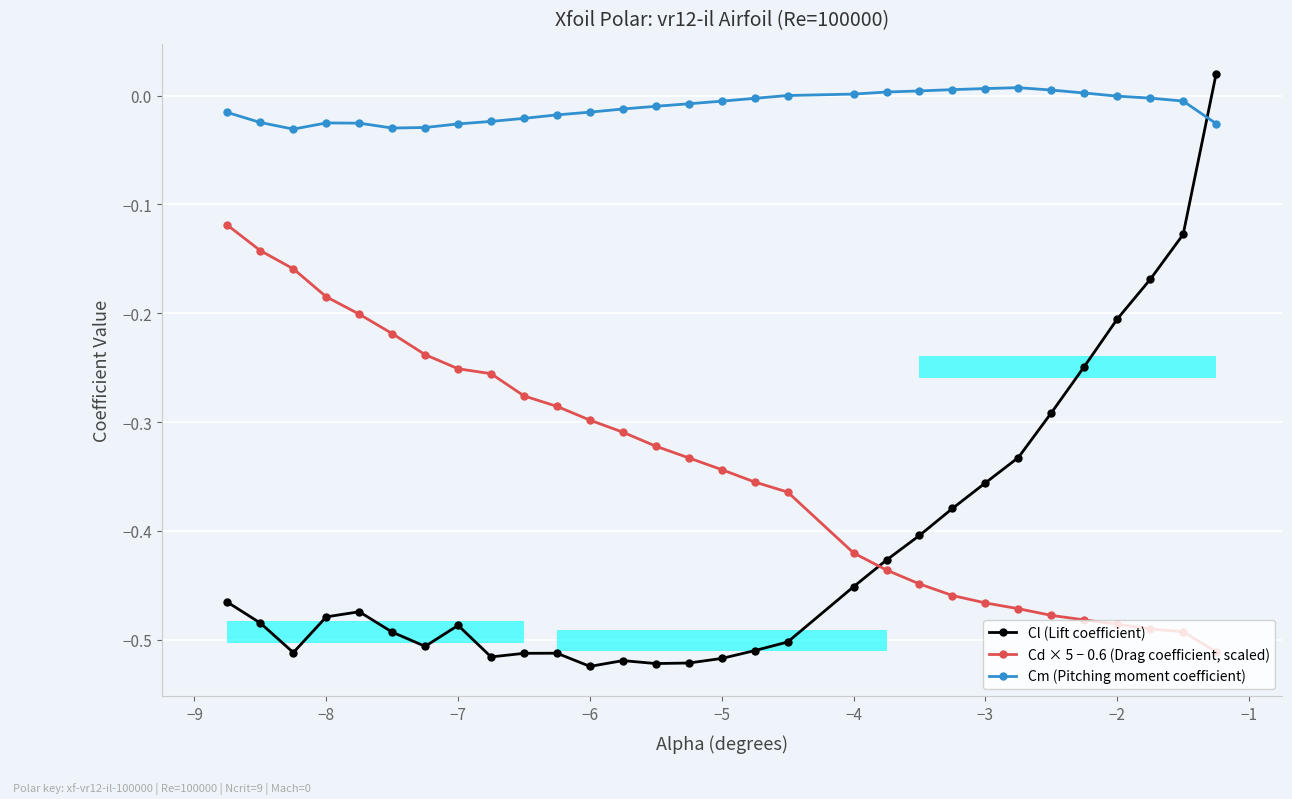

True or false: Cm (Pitching moment coefficient) has more than 0 points higher than both neighbors.

True